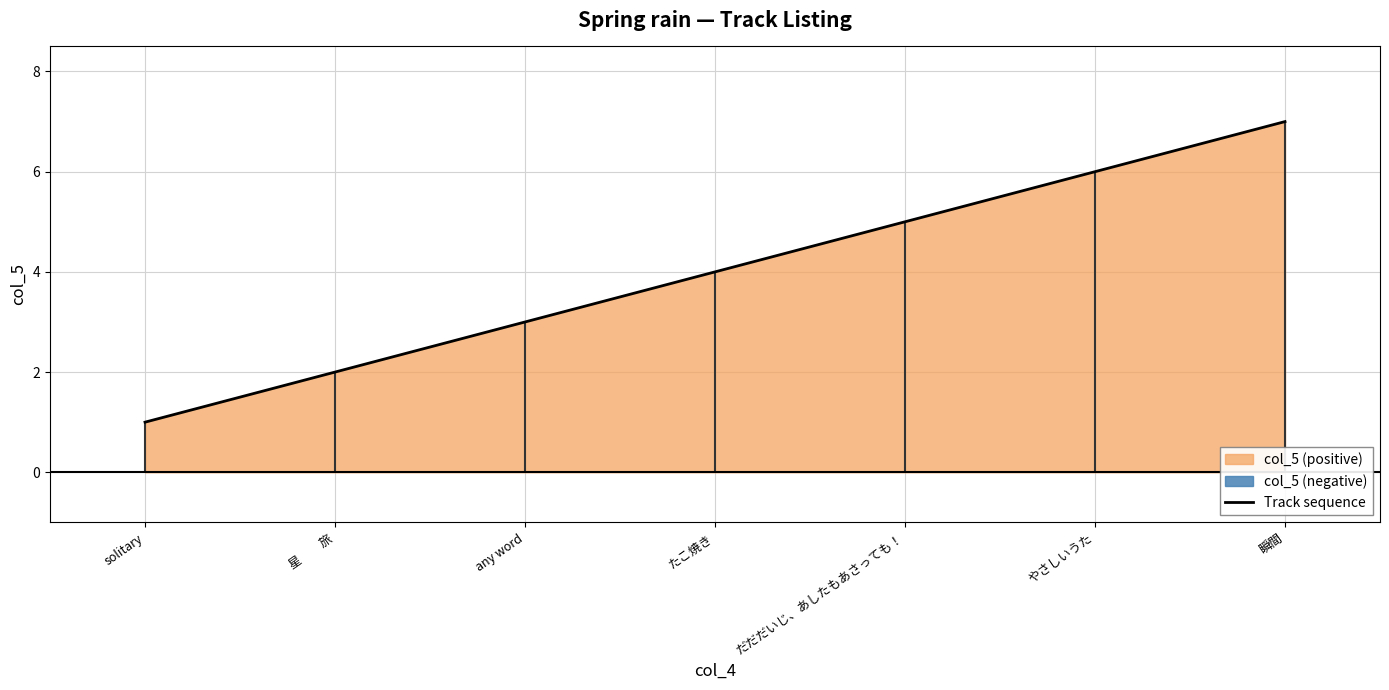

What is the sum of the values at any word and 瞬間?

10